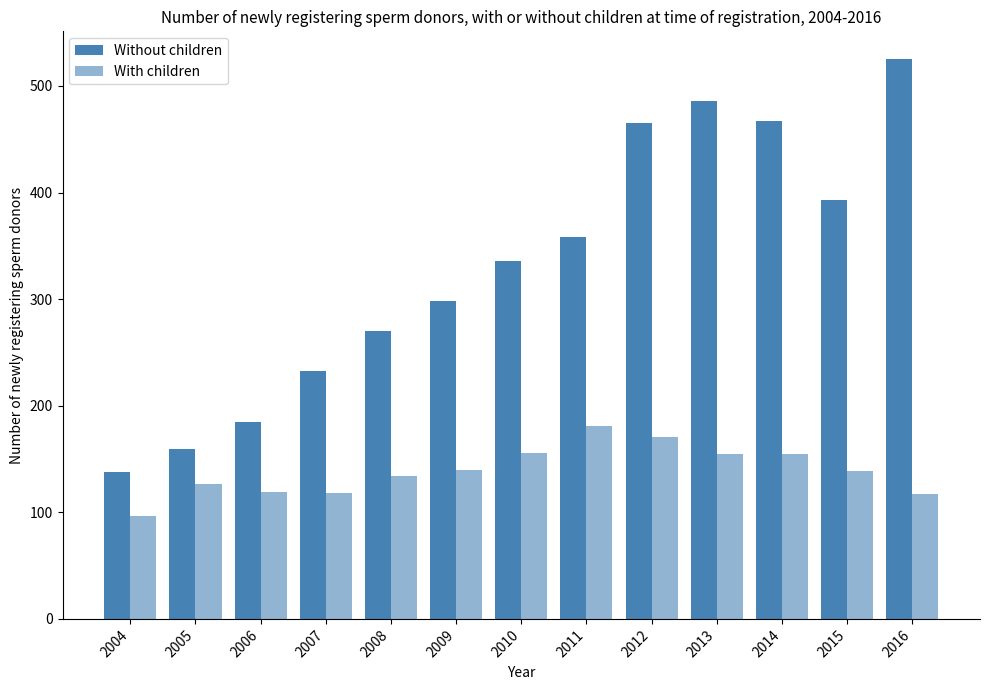

Rank the categories by Without children value from lowest to highest.

2004, 2005, 2006, 2007, 2008, 2009, 2010, 2011, 2015, 2012, 2014, 2013, 2016